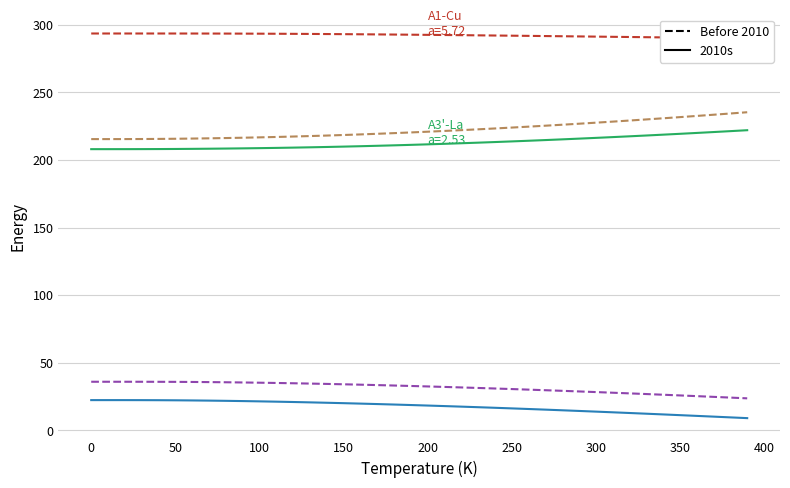

Reading left to right, extract all data points from this chart.

A1--Cu--fcc a=3.5600: 215.5	215.5	215.5	215.5	215.6	215.7	215.9	216.1	216.3	216.5	216.8	217.1	217.4	217.7	218.1	218.5	218.9	219.4	219.9	220.4	220.9	221.5	222.1	222.7	223.3	224.0	224.7	225.4	226.1	226.9	227.6	228.4	229.2	230.0	230.9	231.7	232.6	233.5	234.4	235.3
A1--Cu--fcc a=5.7241: 293.6	293.6	293.6	293.6	293.6	293.6	293.6	293.5	293.5	293.5	293.4	293.4	293.3	293.3	293.2	293.1	293.0	292.9	292.8	292.7	292.6	292.5	292.3	292.2	292.1	291.9	291.8	291.7	291.5	291.4	291.3	291.1	291.0	290.8	290.7	290.5	290.4	290.2	290.1	289.9
A1--Cu--fcc a=7.9900: 36.0	36.0	36.0	36.0	36.0	36.0	35.9	35.8	35.7	35.5	35.3	35.1	34.9	34.7	34.4	34.2	33.9	33.6	33.3	32.9	32.6	32.2	31.8	31.4	31.0	30.6	30.2	29.8	29.3	28.9	28.4	27.9	27.4	26.9	26.4	25.9	25.4	24.9	24.3	23.8
A2--W--bcc a=6.5238: 22.5	22.5	22.5	22.4	22.4	22.3	22.2	22.1	21.9	21.7	21.5	21.3	21.1	20.8	20.5	20.2	19.9	19.5	19.2	18.8	18.4	18.0	17.6	17.2	16.8	16.3	15.9	15.4	14.9	14.5	14.0	13.4	12.9	12.4	11.9	11.3	10.8	10.2	9.7	9.1
A3p--alpha-La--double-hcp a=2.5280: 208.0	208.0	208.1	208.1	208.1	208.2	208.3	208.4	208.5	208.6	208.8	209.0	209.2	209.4	209.7	209.9	210.2	210.5	210.9	211.2	211.6	212.0	212.4	212.8	213.3	213.8	214.3	214.8	215.3	215.8	216.4	217.0	217.5	218.1	218.8	219.4	220.0	220.7	221.4	222.1